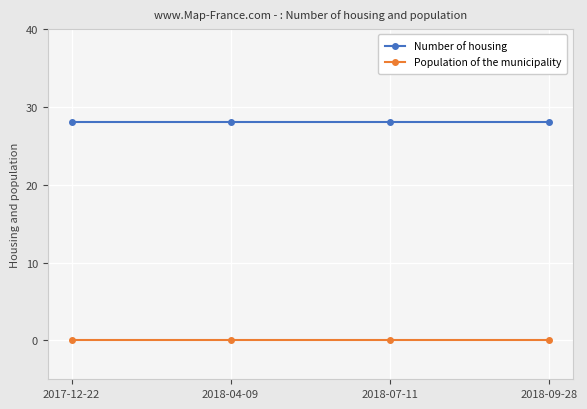

True or false: Number of housing has a value of 50 at 2018-07-11.

False